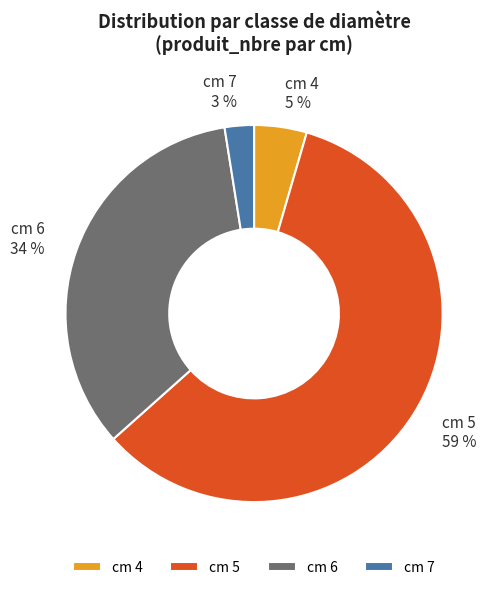

What is the majority slice?

cm 5